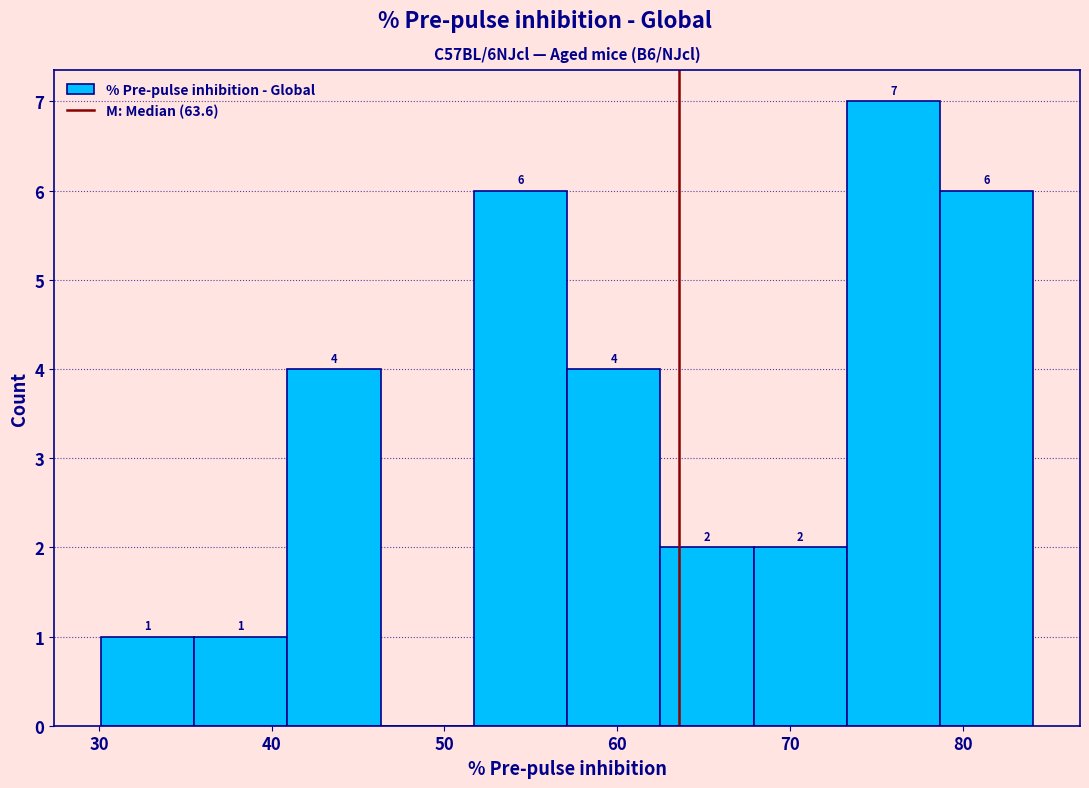

Which range on the x-axis has the tallest bar?

73.3 to 78.7